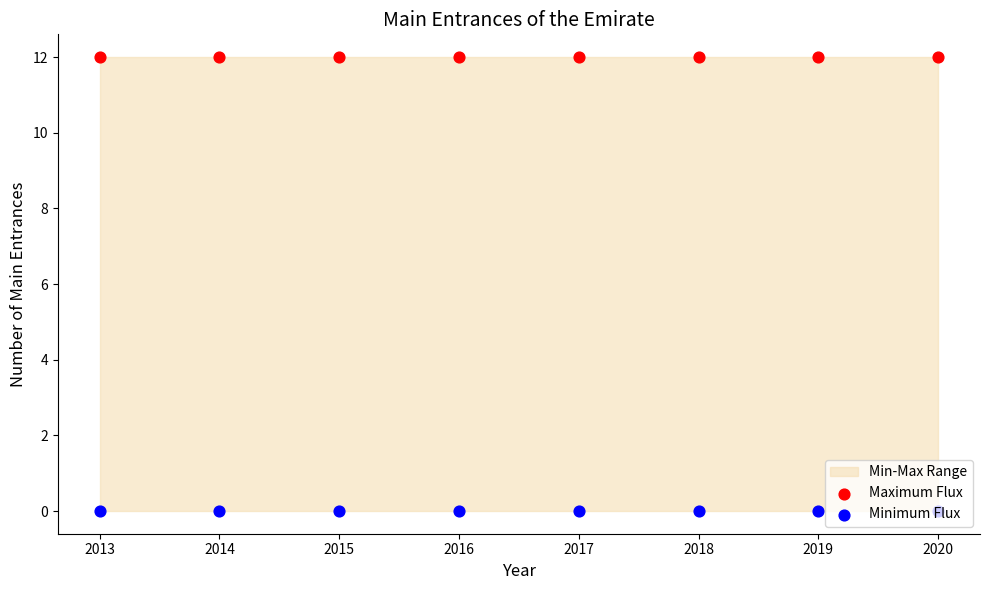

What is the total value across all series at 2014?

12